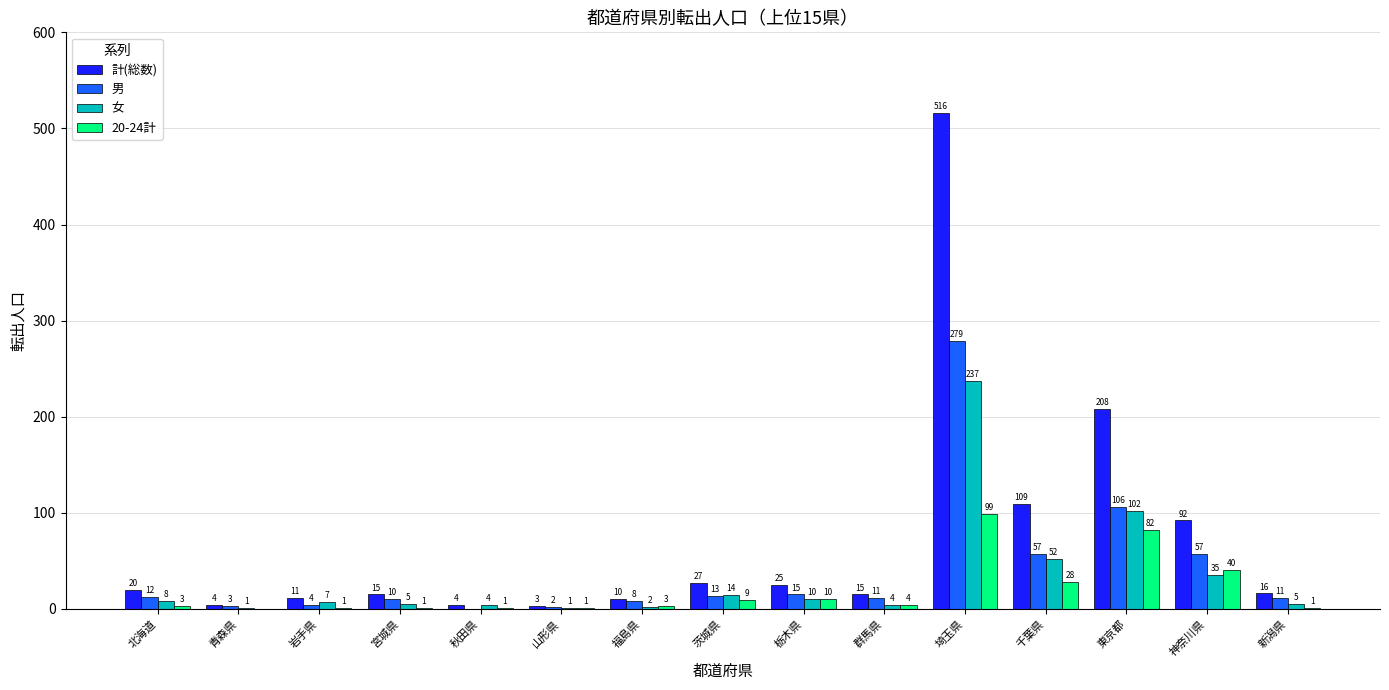

Reading left to right, transcribe all the data shown in this chart.

計(総数): 北海道=20	青森県=4	岩手県=11	宮城県=15	秋田県=4	山形県=3	福島県=10	茨城県=27	栃木県=25	群馬県=15	埼玉県=516	千葉県=109	東京都=208	神奈川県=92	新潟県=16
男: 北海道=12	青森県=3	岩手県=4	宮城県=10	秋田県=0	山形県=2	福島県=8	茨城県=13	栃木県=15	群馬県=11	埼玉県=279	千葉県=57	東京都=106	神奈川県=57	新潟県=11
女: 北海道=8	青森県=1	岩手県=7	宮城県=5	秋田県=4	山形県=1	福島県=2	茨城県=14	栃木県=10	群馬県=4	埼玉県=237	千葉県=52	東京都=102	神奈川県=35	新潟県=5
20-24計: 北海道=3	青森県=0	岩手県=1	宮城県=1	秋田県=1	山形県=1	福島県=3	茨城県=9	栃木県=10	群馬県=4	埼玉県=99	千葉県=28	東京都=82	神奈川県=40	新潟県=1